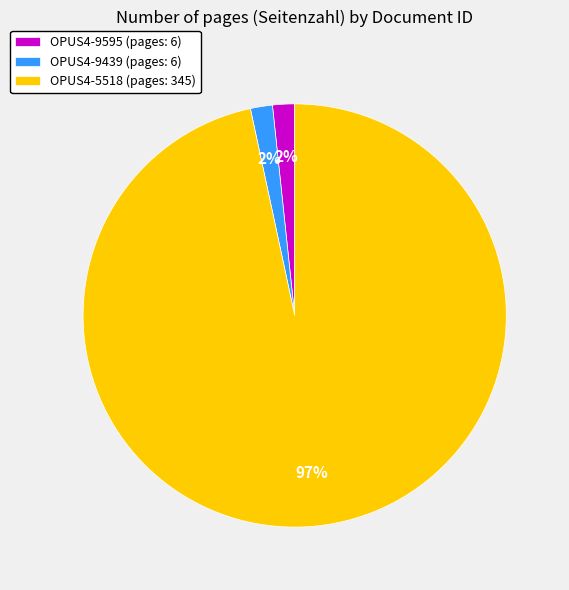

To the nearest percent, what is the combined percentage of OPUS4-5518 (pages: 345) and OPUS4-9595 (pages: 6)?

98%